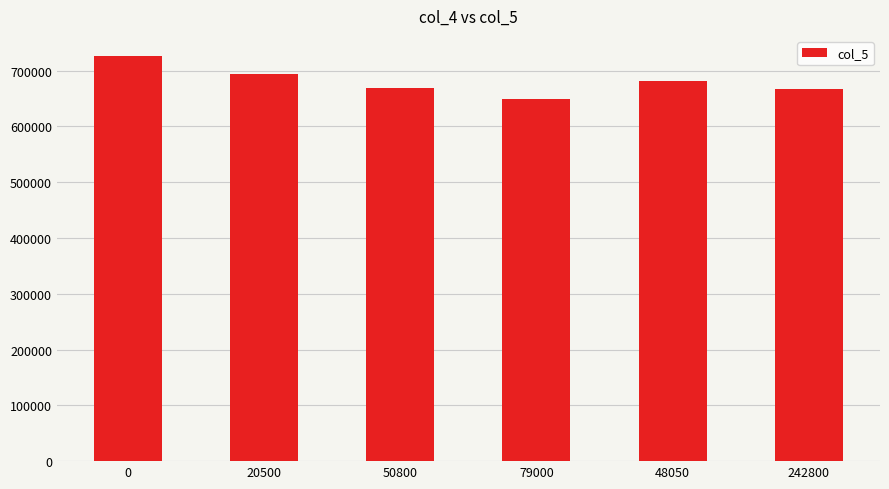

What is the value of the 6th bar from the left?

667415